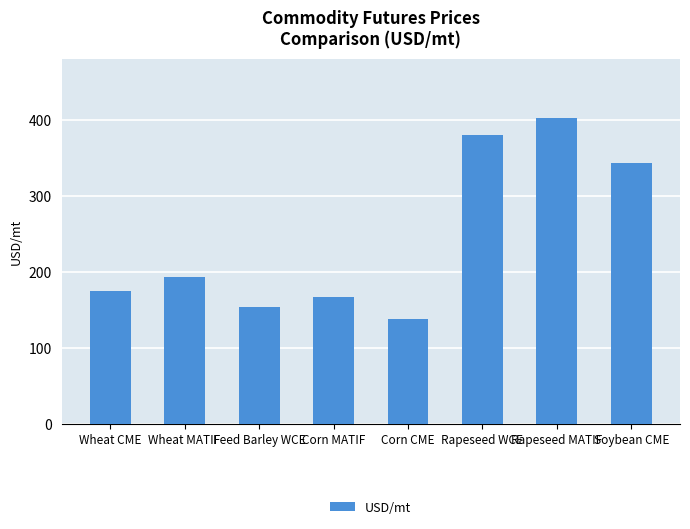

What position from the right is Corn MATIF?

5